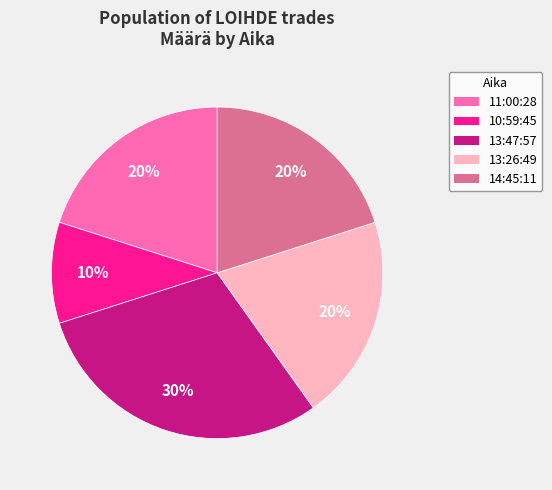

What is the ratio of the value at 13:26:49 to the value at 14:45:11?

1.0